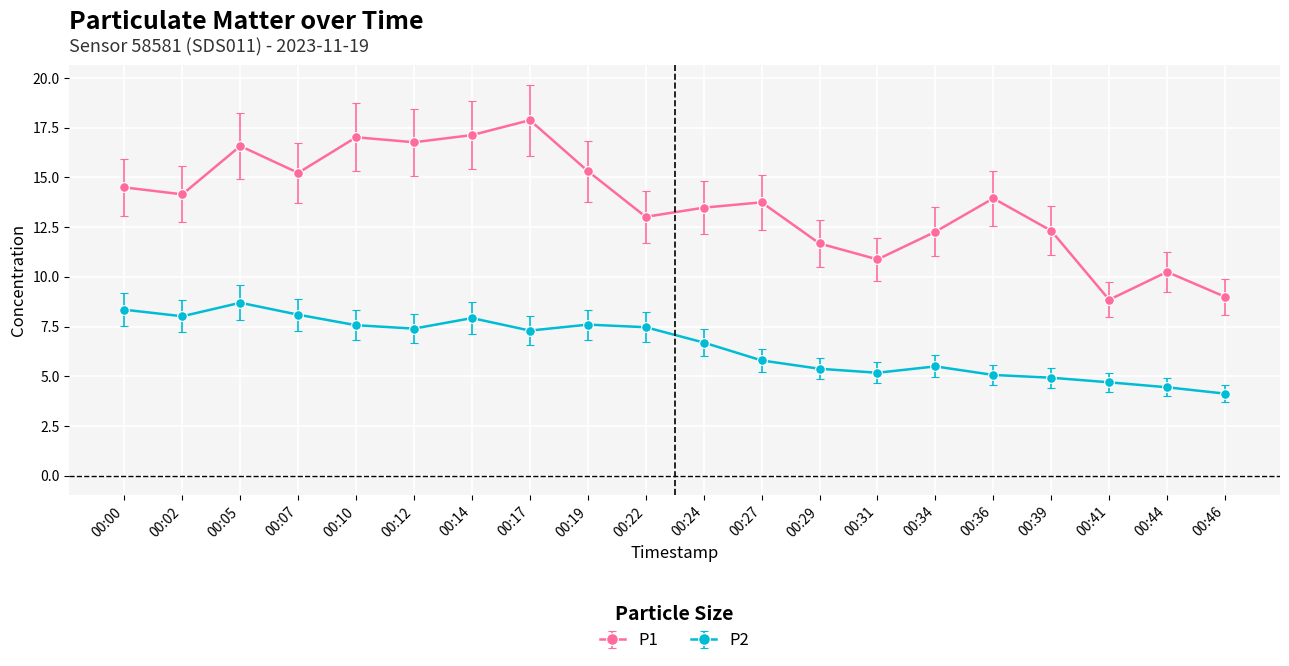

What is the difference between the P1 values at 00:34 and 00:46?

3.3